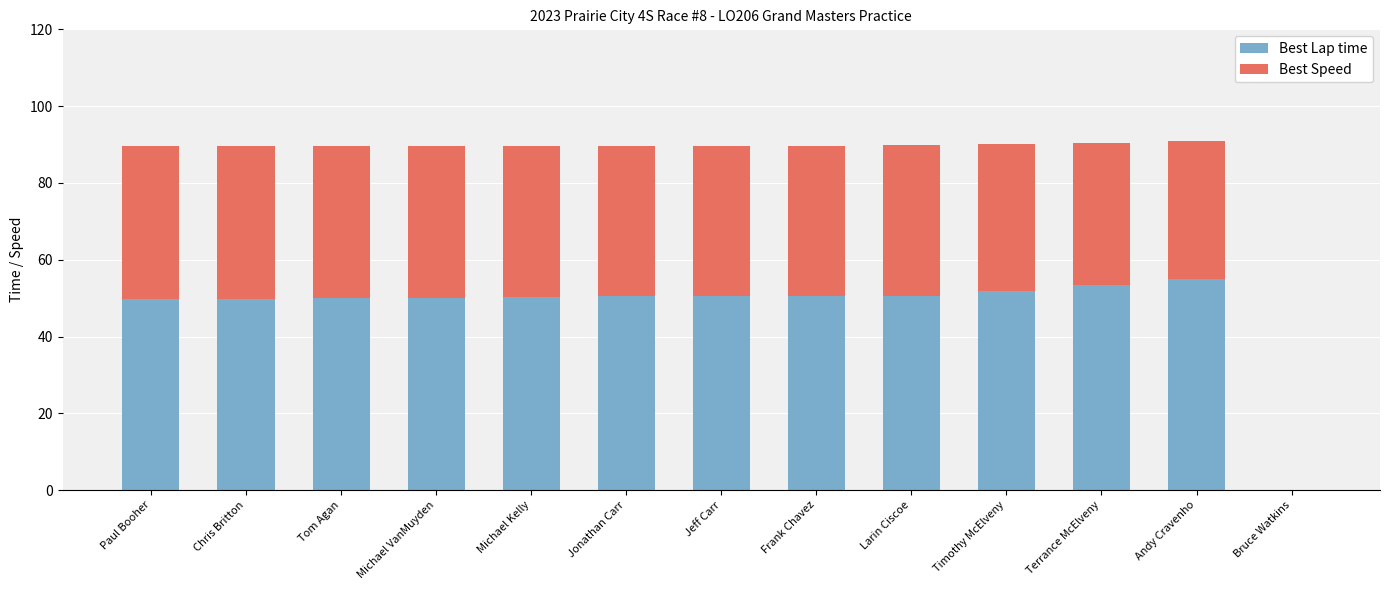

Read the Best Lap time value at Paul Booher.

49.8